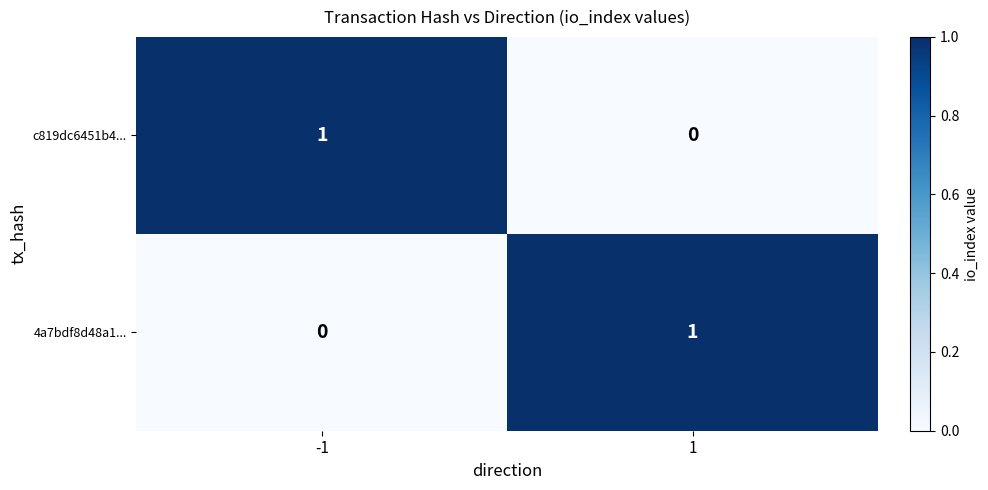

Reading left to right, extract all data points from this chart.

c819dc6451b4...: 1	0
4a7bdf8d48a1...: 0	1